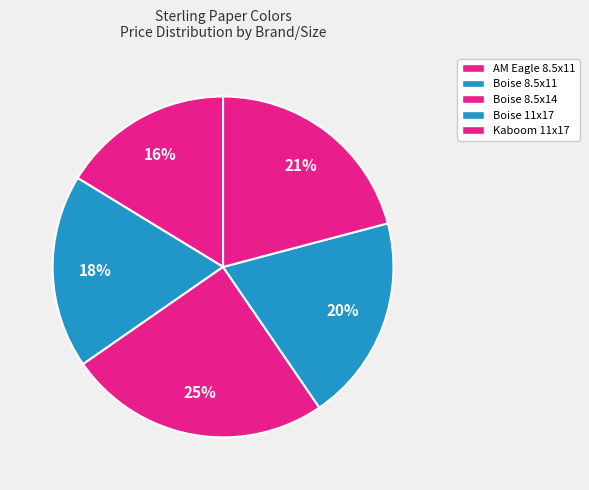

Does Boise 8.5x14 represent more than half of the total?

No